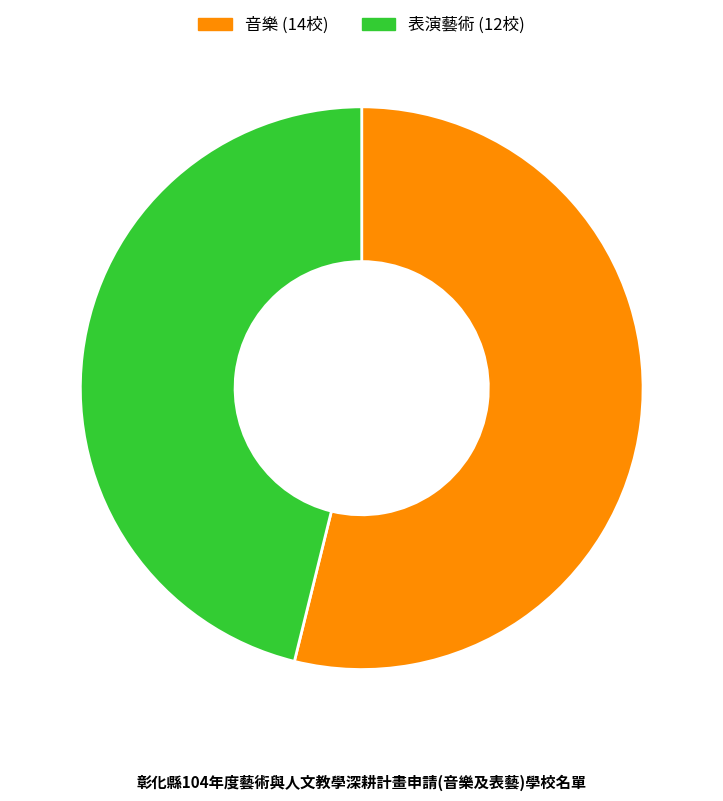

The 表演藝術 slice represents 35% of the pie. True or false?

False